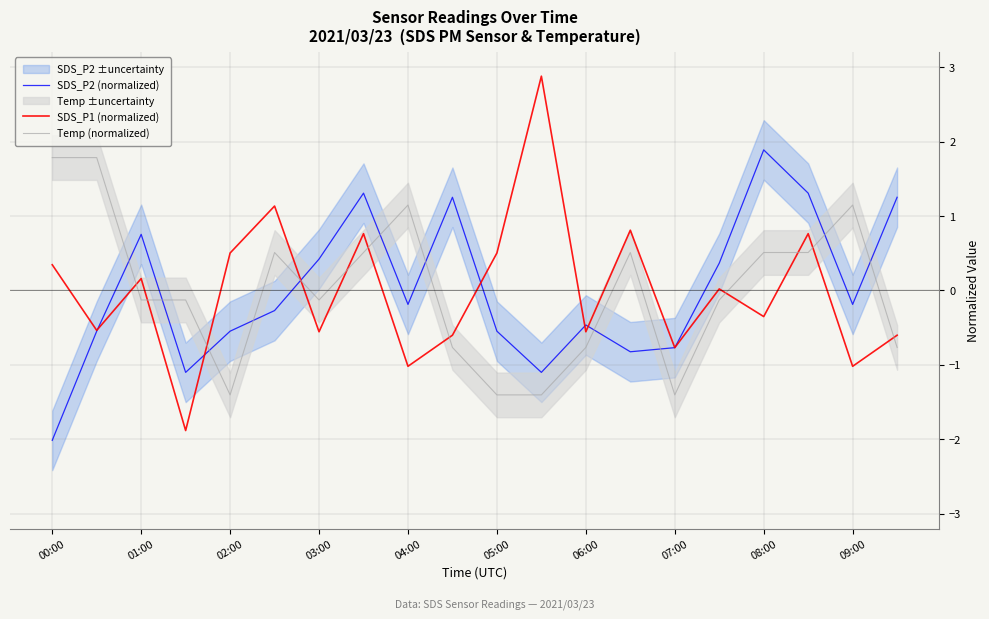

True or false: SDS_P1 (normalized) and Temp (normalized) cross at least once.

True